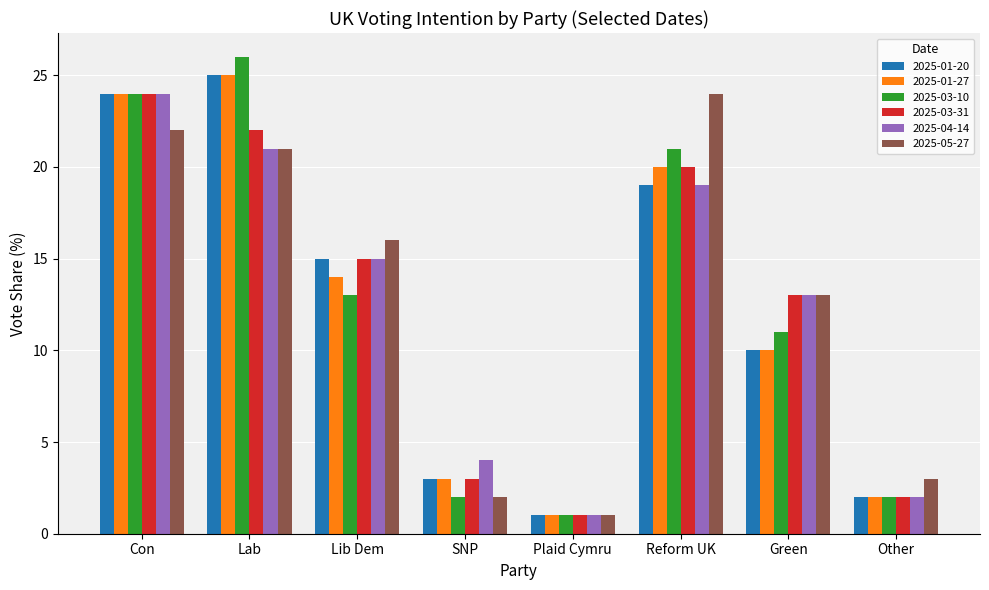

The 2025-04-14 series shows 24.0 at Con. True or false?

True